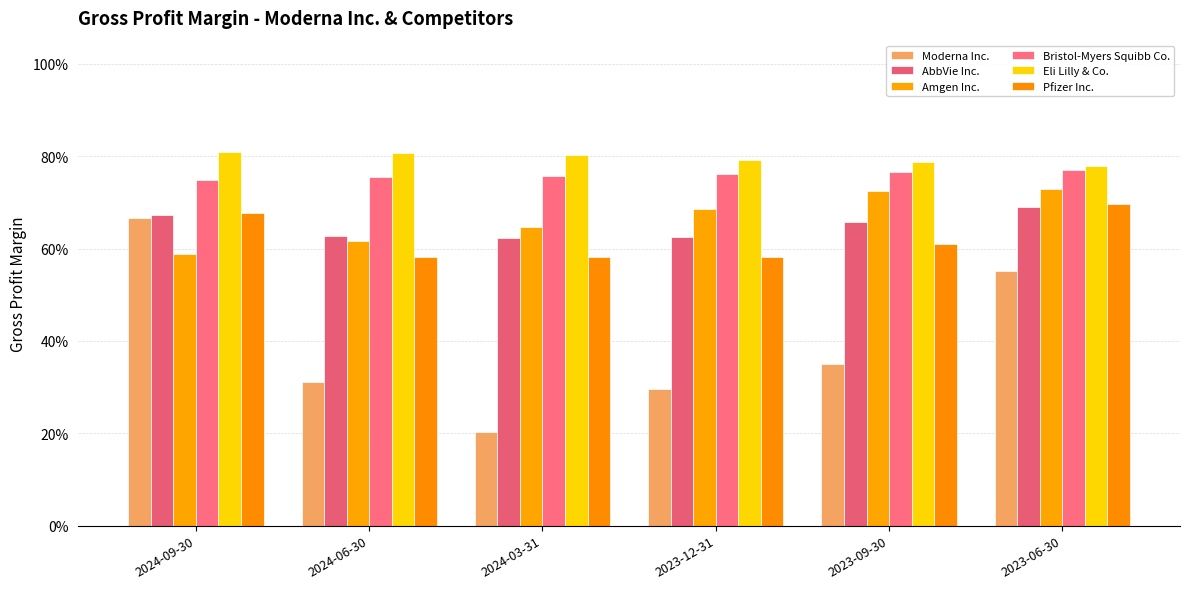

Does the chart contain any negative values?

No